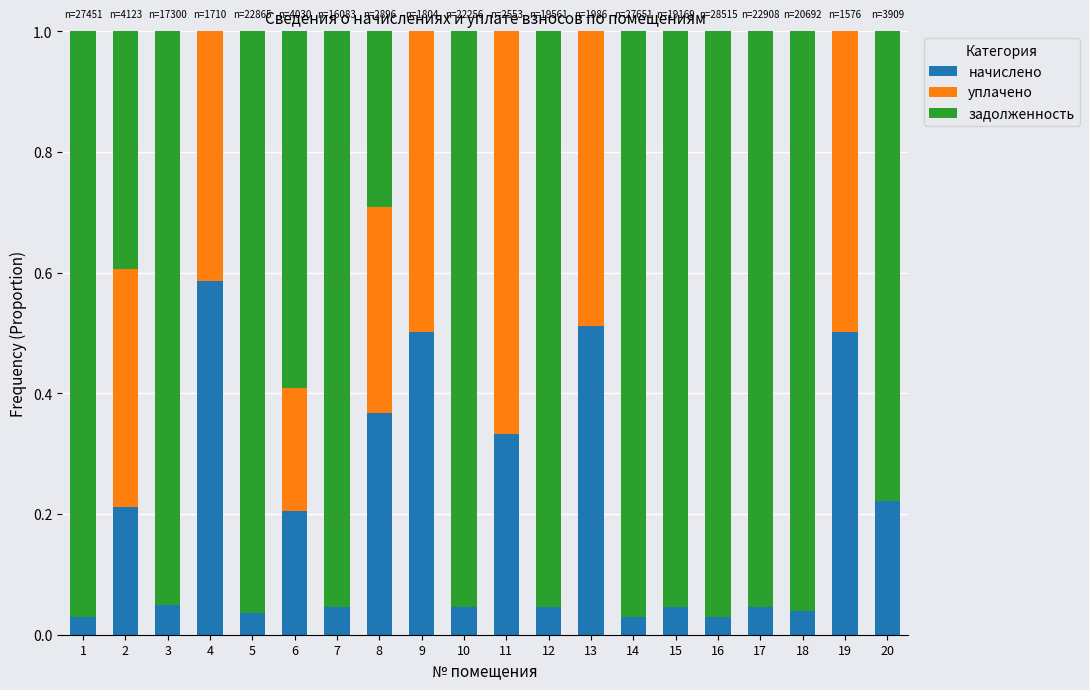

What are all the series names shown in the legend?

начислено, уплачено, задолженность